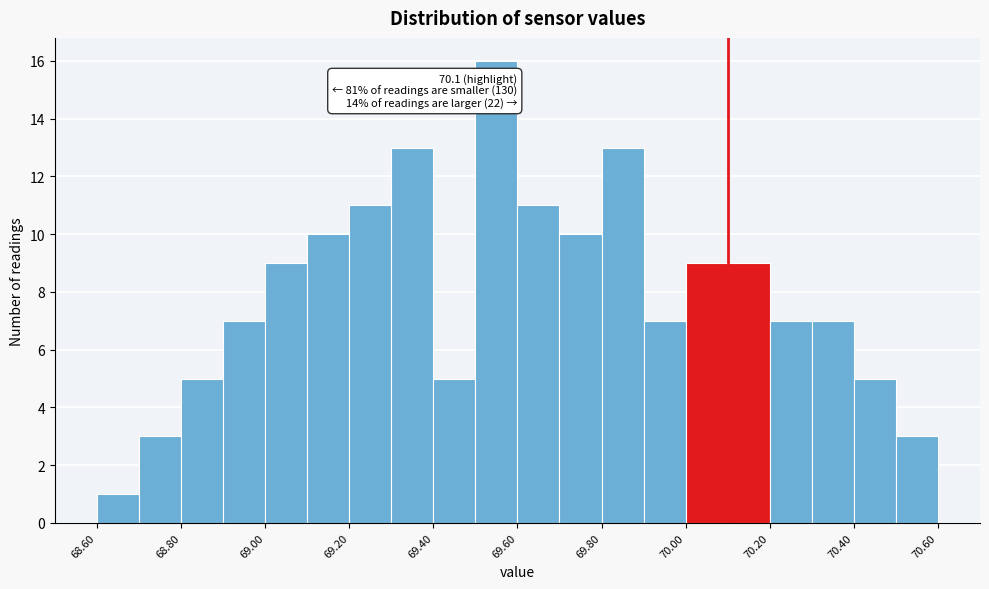

Which range on the x-axis has the tallest bar?

69.5 to 69.6